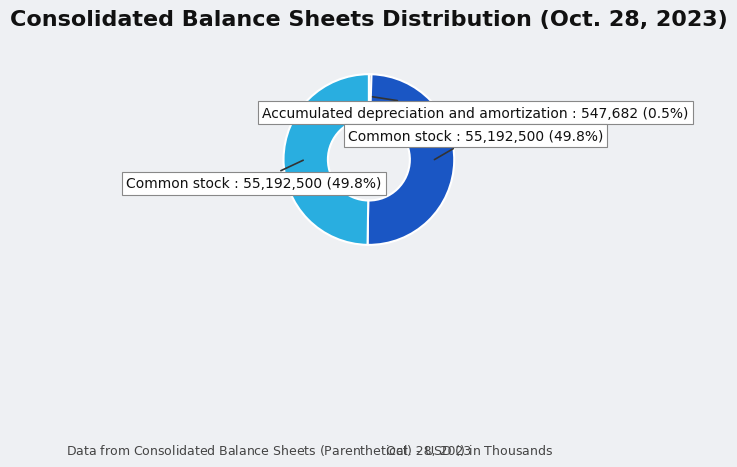

Count the number of slices in the pie.

3